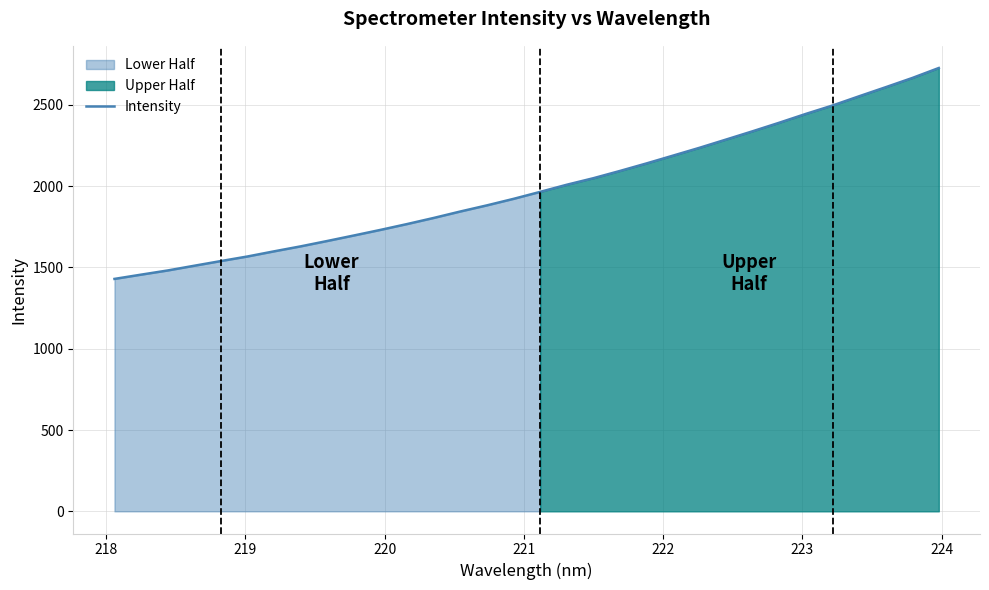

How many values exceed 1964?

16